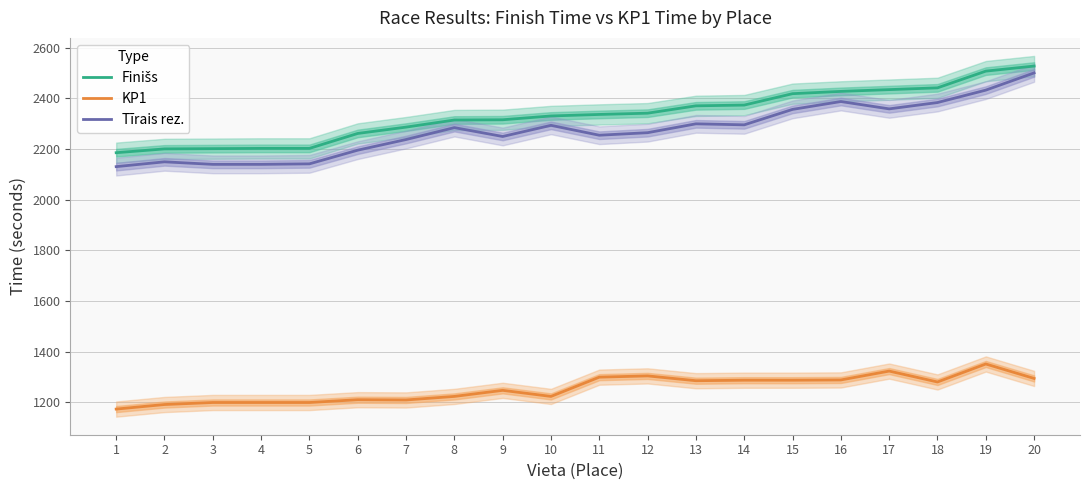

How many lines are shown in the chart?

3